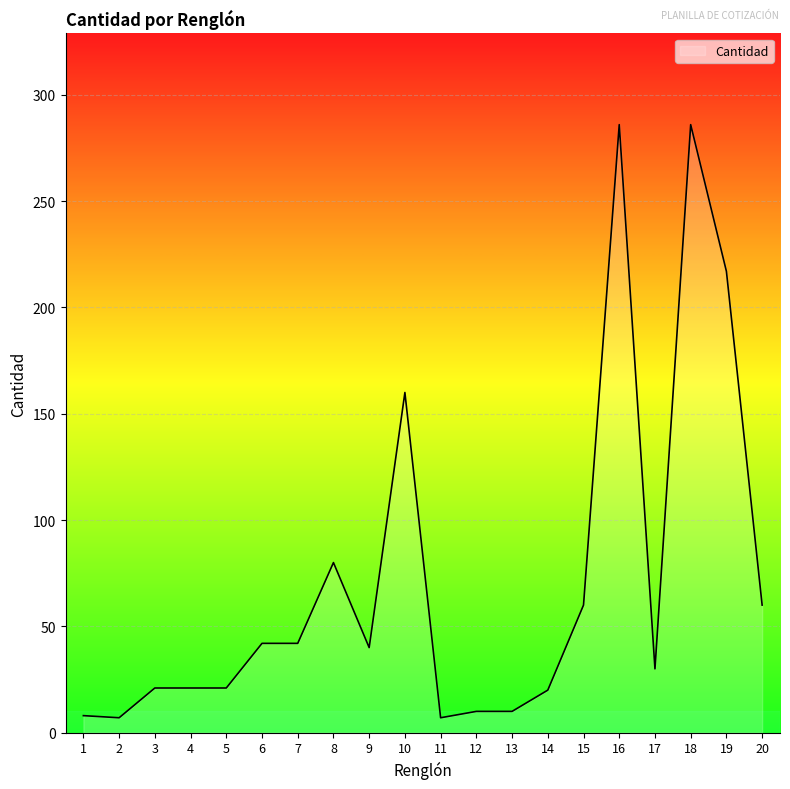

What is the difference between the maximum and minimum values?

279